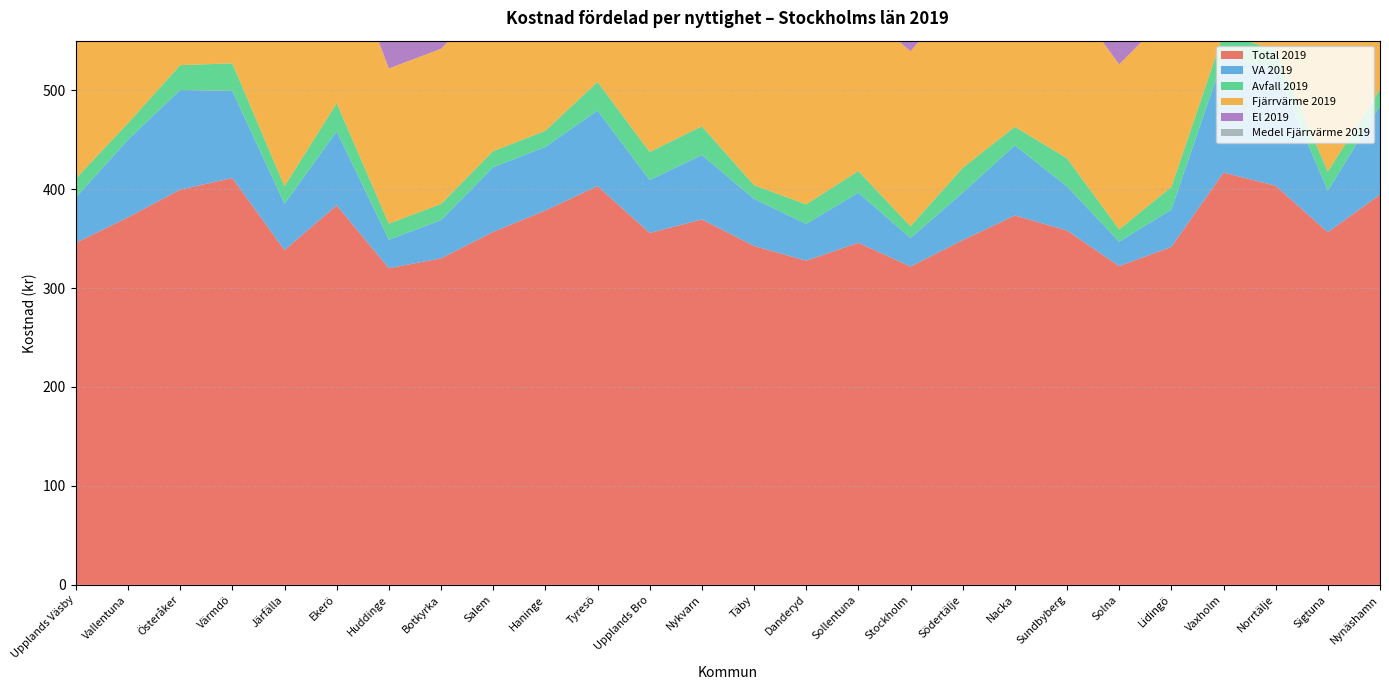

Reading left to right, extract all data points from this chart.

Total 2019: Upplands Väsby=345.7	Vallentuna=371.5	Österåker=399.5	Värmdö=411.2	Järfälla=338.3	Ekerö=383.6	Huddinge=320.1	Botkyrka=330.0	Salem=356.7	Haninge=378.4	Tyresö=403.1	Upplands Bro=355.6	Nykvarn=369.4	Täby=342.5	Danderyd=327.7	Sollentuna=345.8	Stockholm=321.8	Södertälje=348.4	Nacka=373.4	Sundbyberg=358.1	Solna=322.2	Lidingö=341.6	Vaxholm=416.7	Norrtälje=403.3	Sigtuna=356.4	Nynäshamn=394.4
VA 2019: Upplands Väsby=45.9	Vallentuna=78.4	Österåker=100.7	Värmdö=88.0	Järfälla=46.8	Ekerö=74.8	Huddinge=28.7	Botkyrka=38.7	Salem=65.4	Haninge=64.2	Tyresö=76.3	Upplands Bro=53.5	Nykvarn=65.2	Täby=47.6	Danderyd=37.2	Sollentuna=50.6	Stockholm=28.7	Södertälje=47.9	Nacka=70.8	Sundbyberg=44.6	Solna=24.7	Lidingö=37.6	Vaxholm=116.6	Norrtälje=118.8	Sigtuna=41.8	Nynäshamn=90.0
Avfall 2019: Upplands Väsby=19.1	Vallentuna=16.9	Österåker=25.1	Värmdö=27.9	Järfälla=17.9	Ekerö=28.5	Huddinge=16.3	Botkyrka=16.3	Salem=16.3	Haninge=16.3	Tyresö=29.0	Upplands Bro=28.4	Nykvarn=29.0	Täby=13.9	Danderyd=19.7	Sollentuna=22.0	Stockholm=11.9	Södertälje=25.2	Nacka=18.8	Sundbyberg=28.4	Solna=12.4	Lidingö=22.9	Vaxholm=23.9	Norrtälje=18.3	Sigtuna=19.5	Nynäshamn=16.3
Fjärrvärme 2019: Upplands Väsby=176.9	Vallentuna=169.8	Österåker=169.8	Värmdö=177.0	Järfälla=169.8	Ekerö=176.1	Huddinge=156.8	Botkyrka=156.8	Salem=156.8	Haninge=179.6	Tyresö=179.6	Upplands Bro=169.8	Nykvarn=178.1	Täby=176.9	Danderyd=166.9	Sollentuna=166.1	Stockholm=176.9	Södertälje=178.1	Nacka=176.9	Sundbyberg=166.9	Solna=166.9	Lidingö=176.9	Vaxholm=172.3	Norrtälje=168.6	Sigtuna=176.9	Nynäshamn=179.6
El 2019: Upplands Väsby=103.9	Vallentuna=106.4	Österåker=103.9	Värmdö=118.2	Järfälla=103.9	Ekerö=104.2	Huddinge=118.2	Botkyrka=118.2	Salem=118.2	Haninge=118.2	Tyresö=118.2	Upplands Bro=103.9	Nykvarn=97.1	Täby=104.2	Danderyd=103.9	Sollentuna=107.1	Stockholm=104.2	Södertälje=97.1	Nacka=106.9	Sundbyberg=118.2	Solna=118.2	Lidingö=104.2	Vaxholm=103.9	Norrtälje=97.7	Sigtuna=118.2	Nynäshamn=108.5
Medel Fjärrvärme 2019: Upplands Väsby=0.0	Vallentuna=0.0	Österåker=0.0	Värmdö=0.0	Järfälla=0.0	Ekerö=0.0	Huddinge=0.0	Botkyrka=0.0	Salem=0.0	Haninge=0.0	Tyresö=0.0	Upplands Bro=0.0	Nykvarn=0.0	Täby=0.0	Danderyd=0.0	Sollentuna=0.0	Stockholm=0.0	Södertälje=0.0	Nacka=0.0	Sundbyberg=0.0	Solna=0.0	Lidingö=0.0	Vaxholm=0.0	Norrtälje=0.0	Sigtuna=0.0	Nynäshamn=0.0